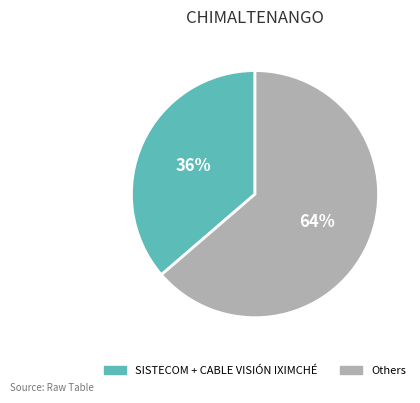

How many slices are in this pie chart?

2